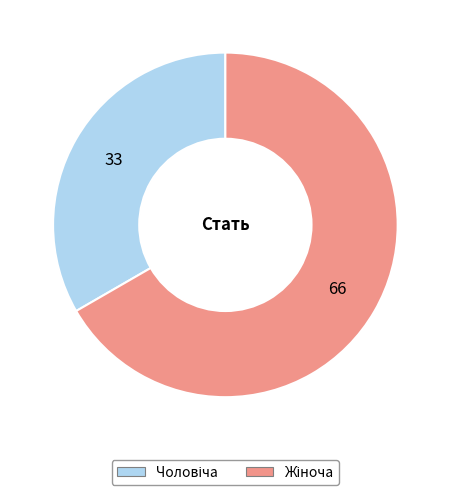

Is there any slice that represents more than half of the pie?

Yes